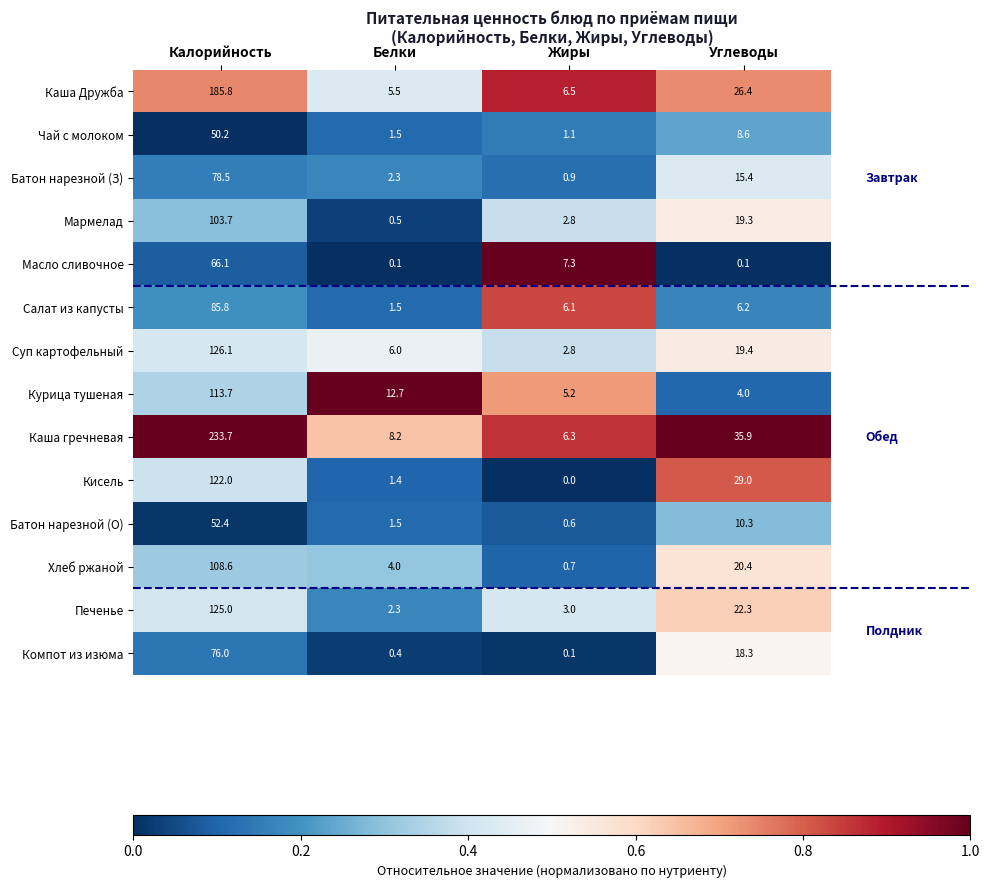

Which series has the largest total across all categories?

Каша гречневая